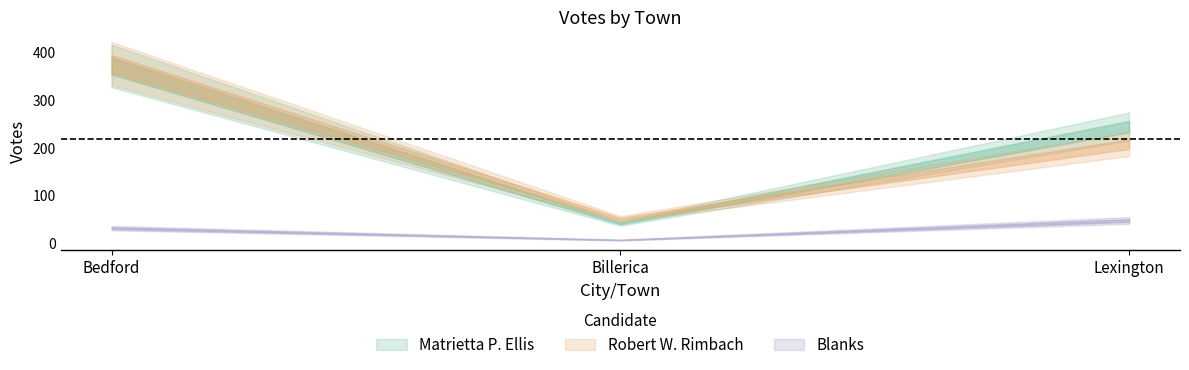

At how many categories does at least one series exceed 305?

1